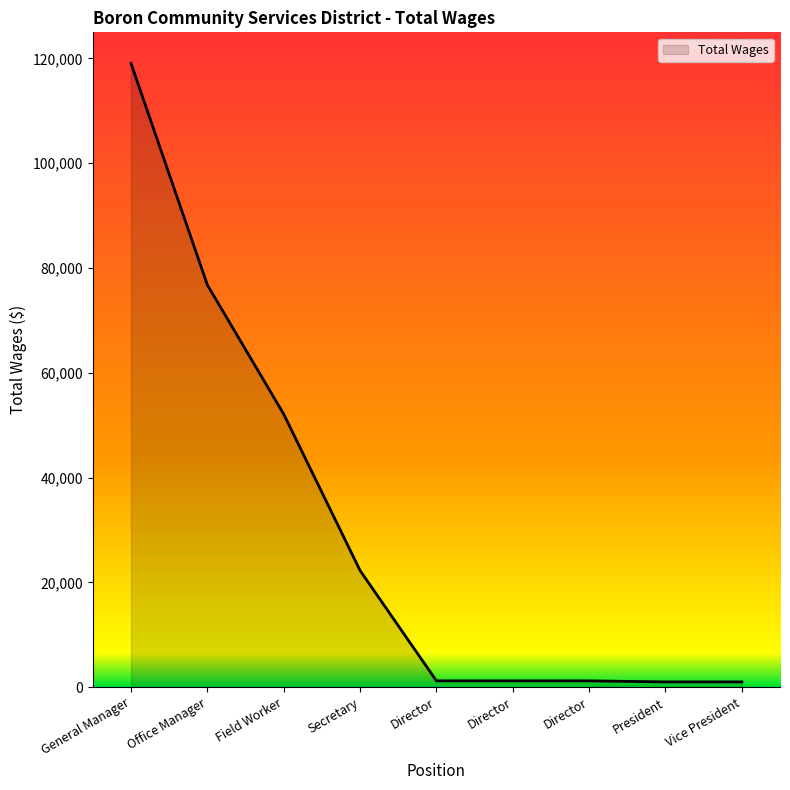

True or false: the data shows 1200 at Director.

True